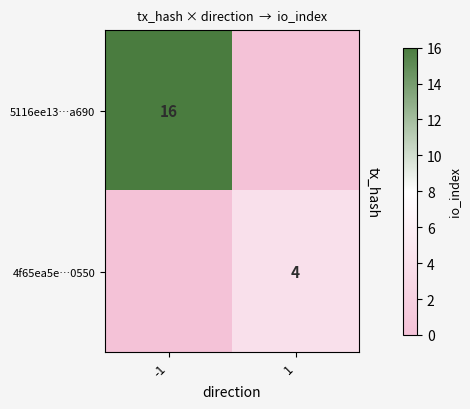

Is it true that 4f65ea5e…0550 equals 6 at 1?

False